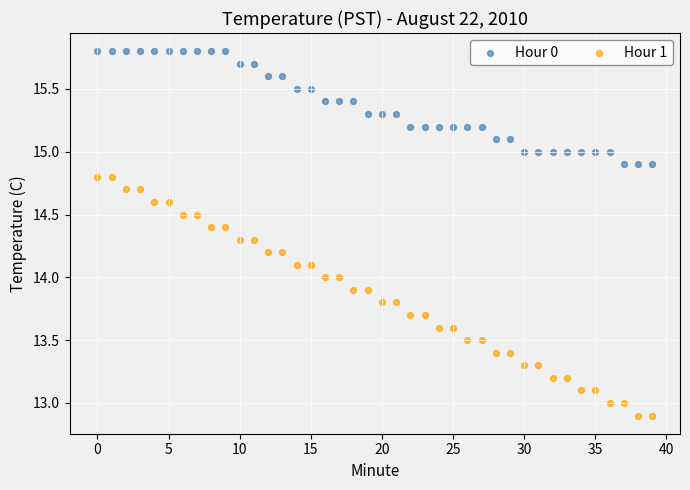

Which series has the widest spread of Y values?

Hour 1